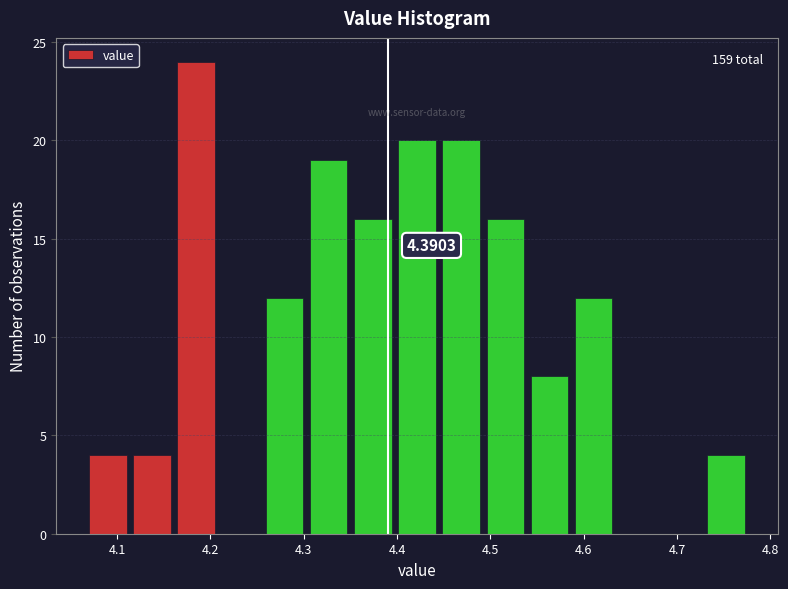

Which range on the x-axis has the tallest bar?

4.16 to 4.21